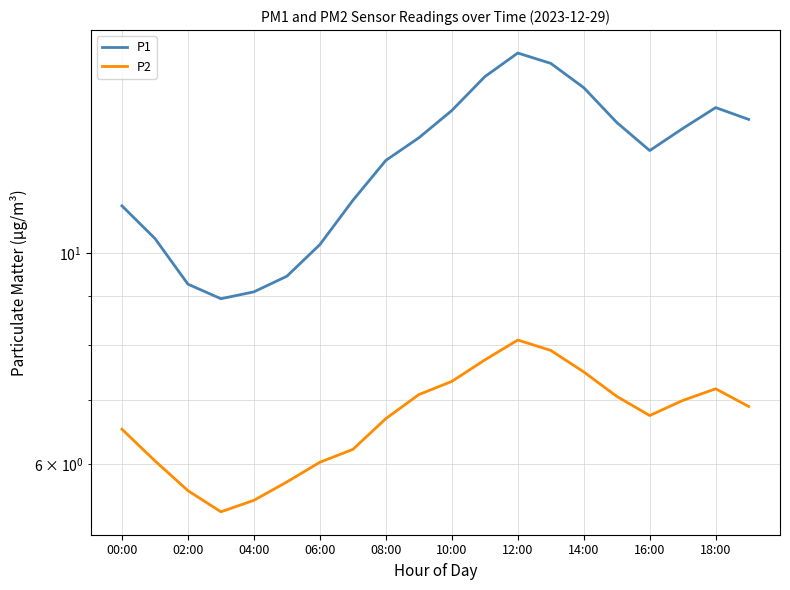

Count the number of data series in this chart.

2